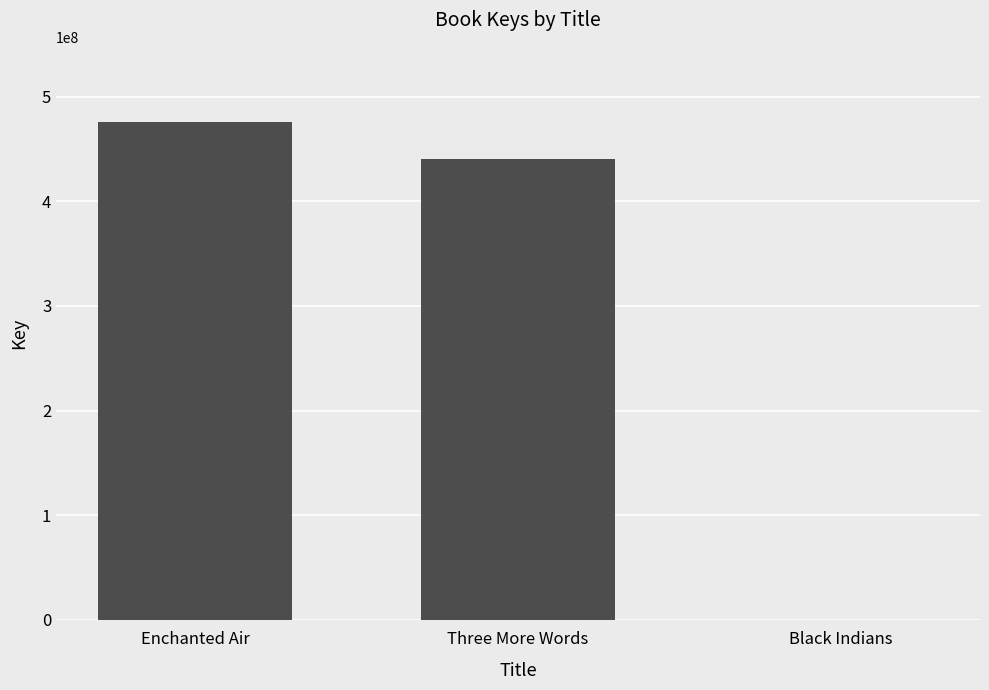

Between Black Indians and Enchanted Air, which is larger?

Enchanted Air